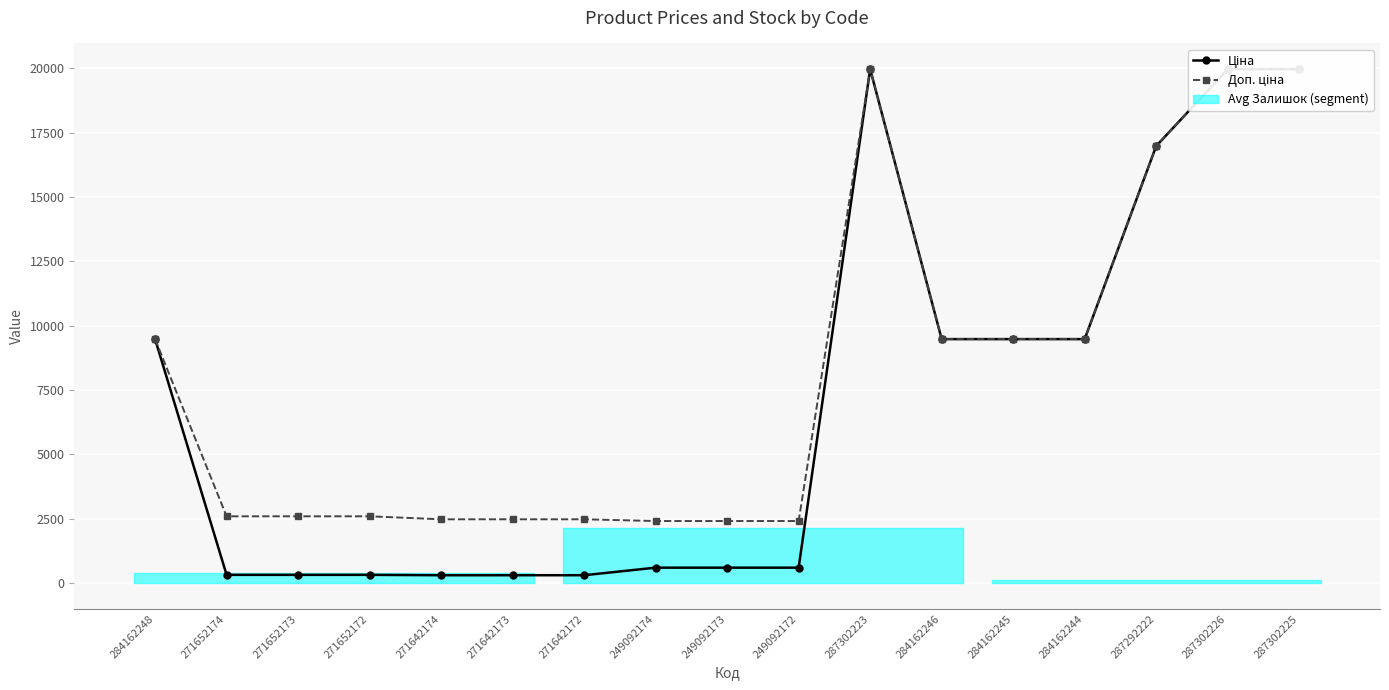

What is the average value of the Ціна series?

6970.9